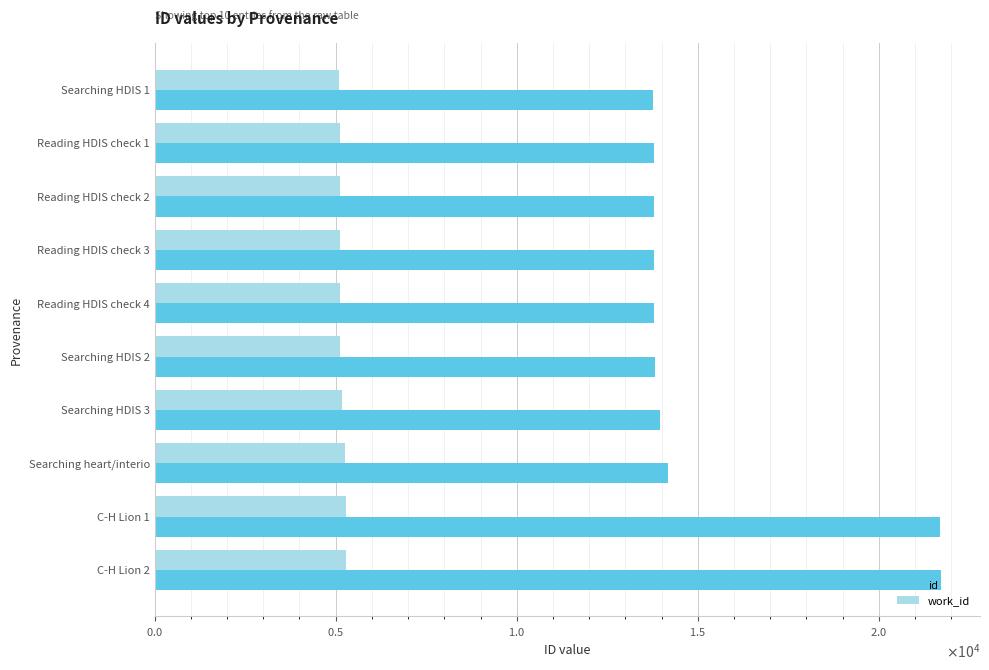

What is the sum of all work_id values?

51656